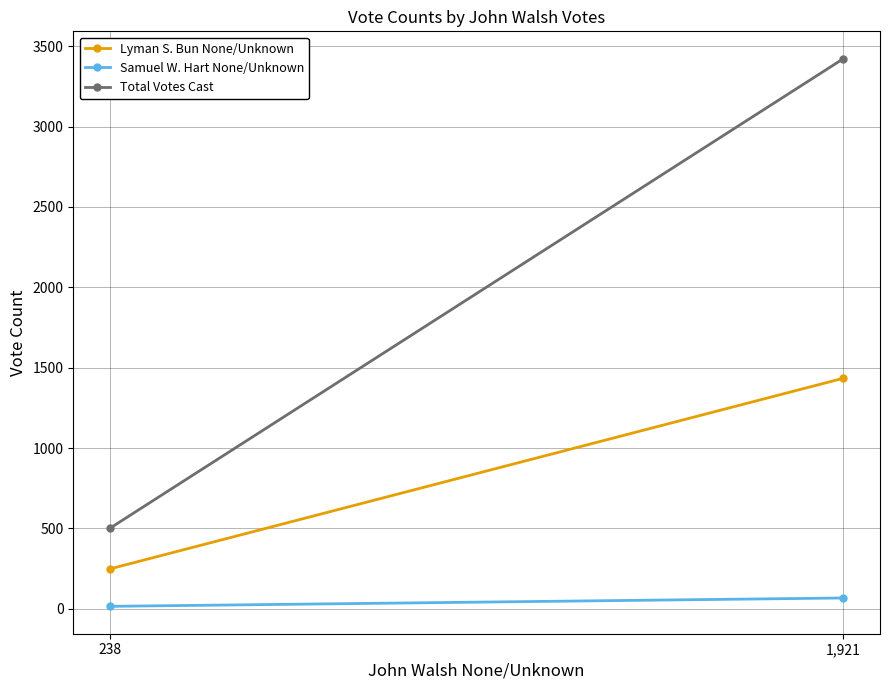

Which series has the largest total across all categories?

Total Votes Cast